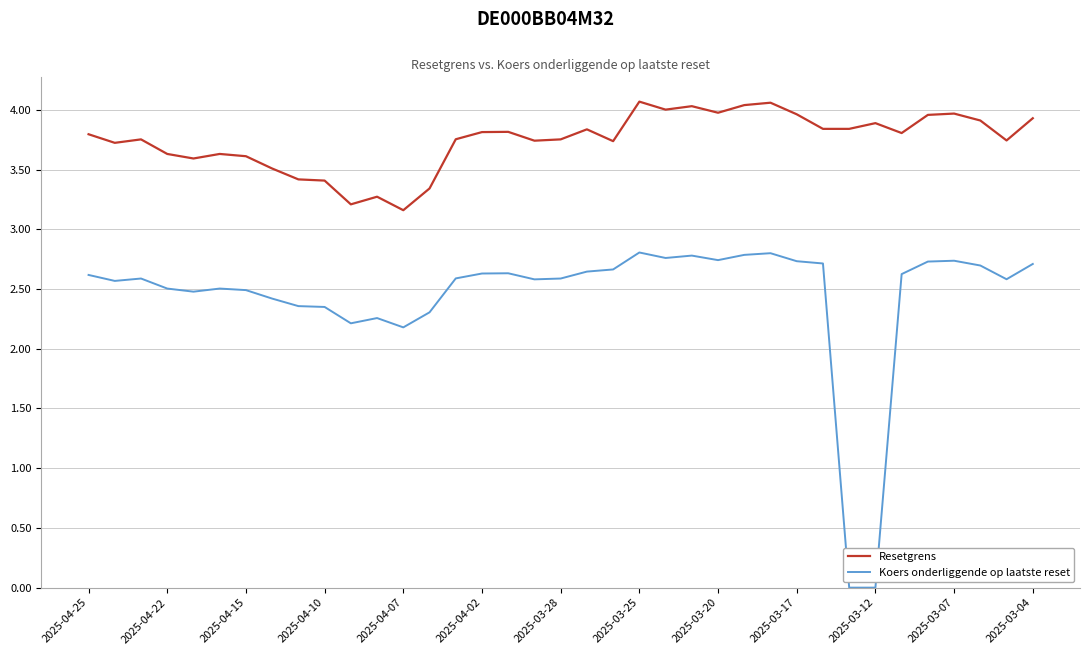

List the series in order of their peak value, lowest first.

Koers onderliggende op laatste reset, Resetgrens